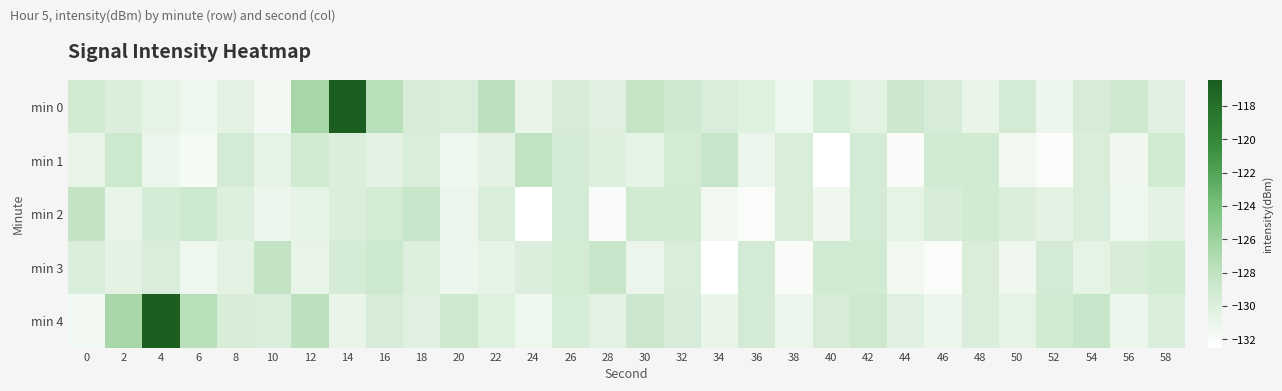

Which series has the widest spread of values?

min 0